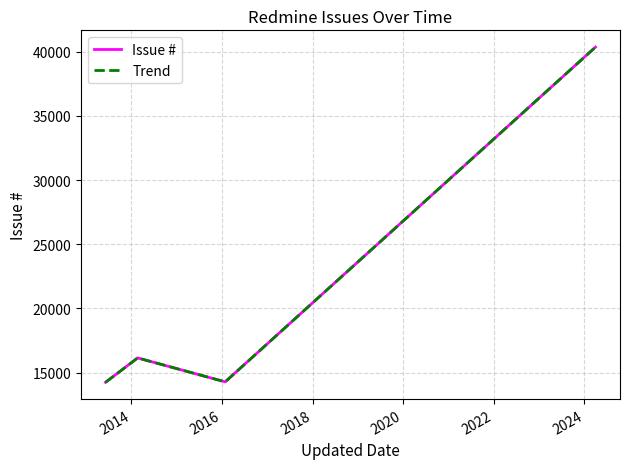

Does the chart have visible grid lines?

Yes